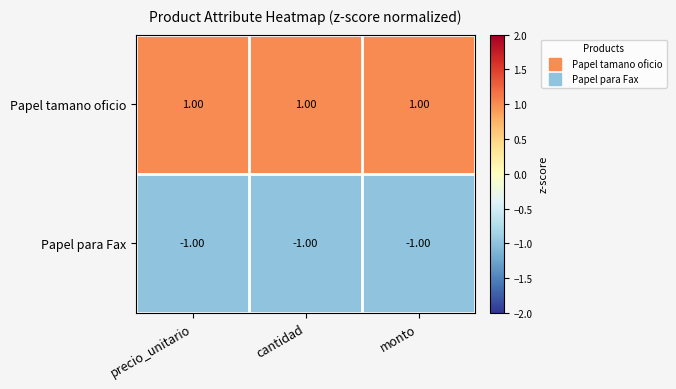

Rank the series at cantidad from lowest to highest value.

Papel para Fax, Papel tamano oficio